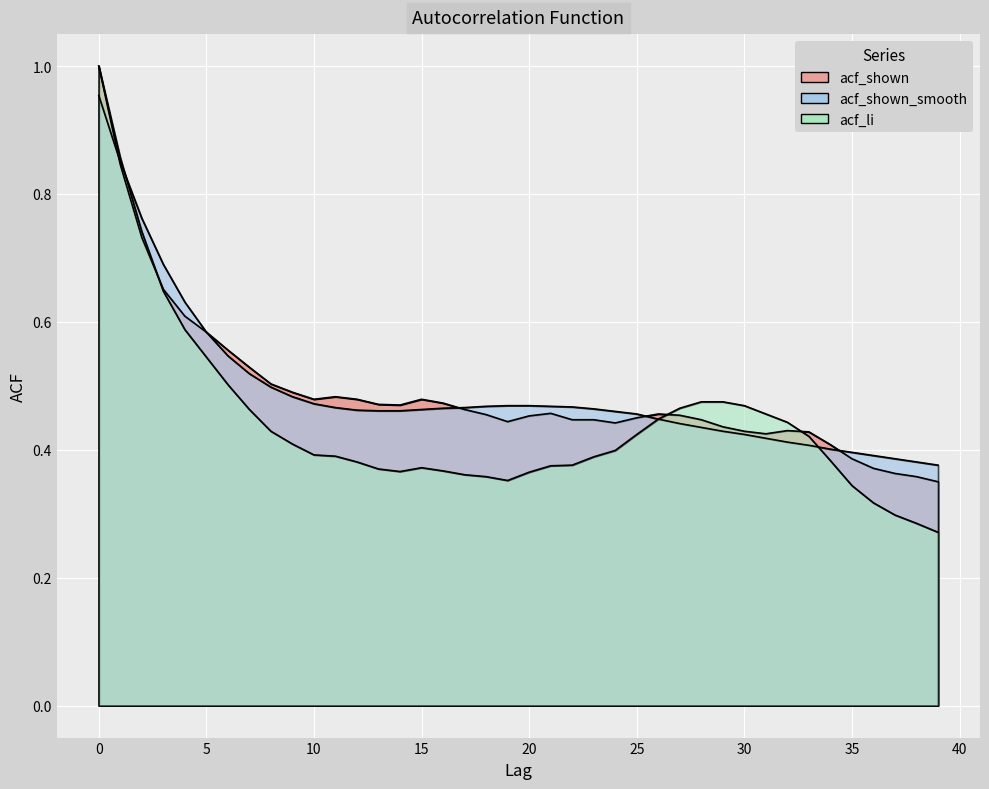

The acf_shown_smooth series shows 0.6 at 5. True or false?

True